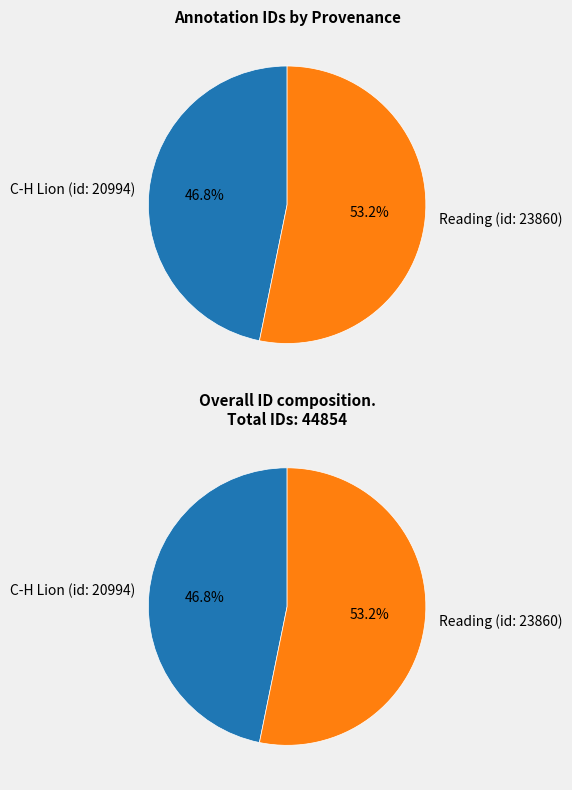

To the nearest percent, what is the difference between the largest and smallest slice percentages?

6%